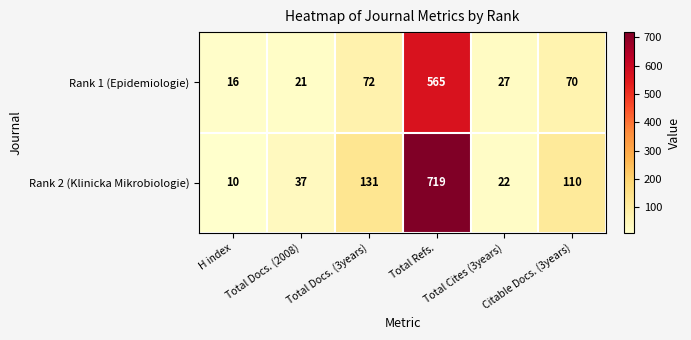

Which series has the widest spread of values?

Rank 2 (Klinicka Mikrobiologie)